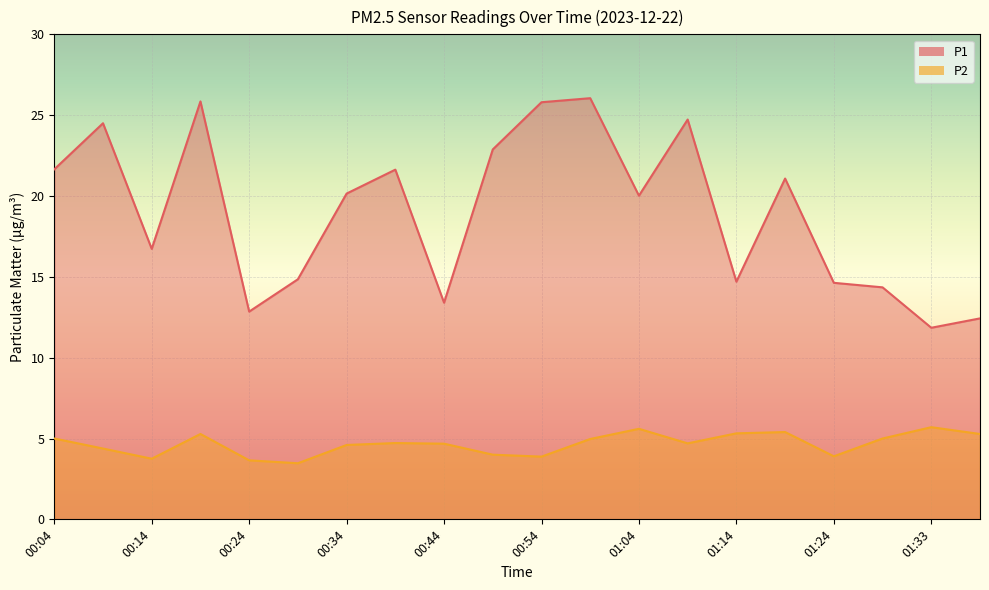

What is the value of the P2 point at the 5th from the left?

3.6